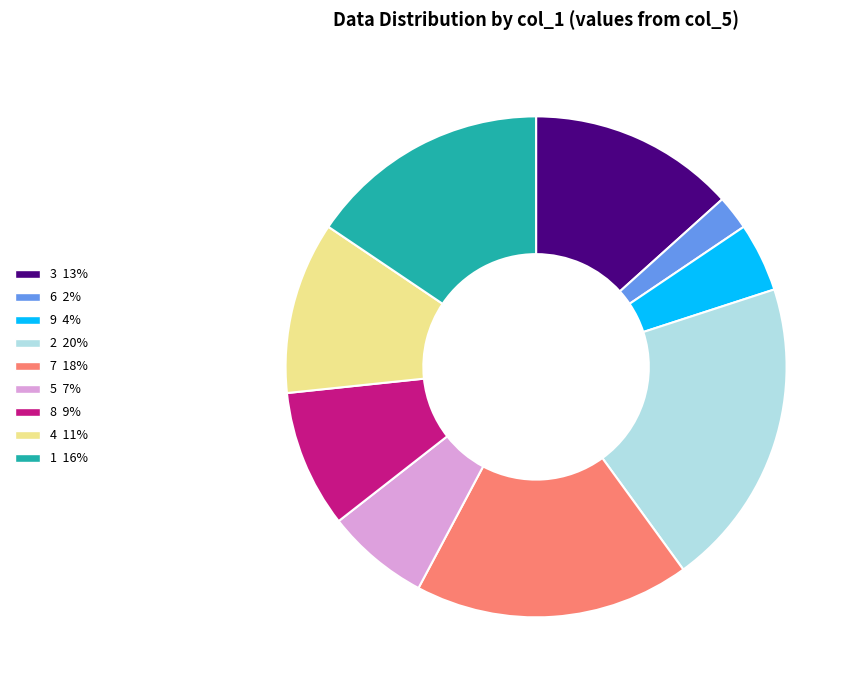

Count the number of slices in the pie.

9